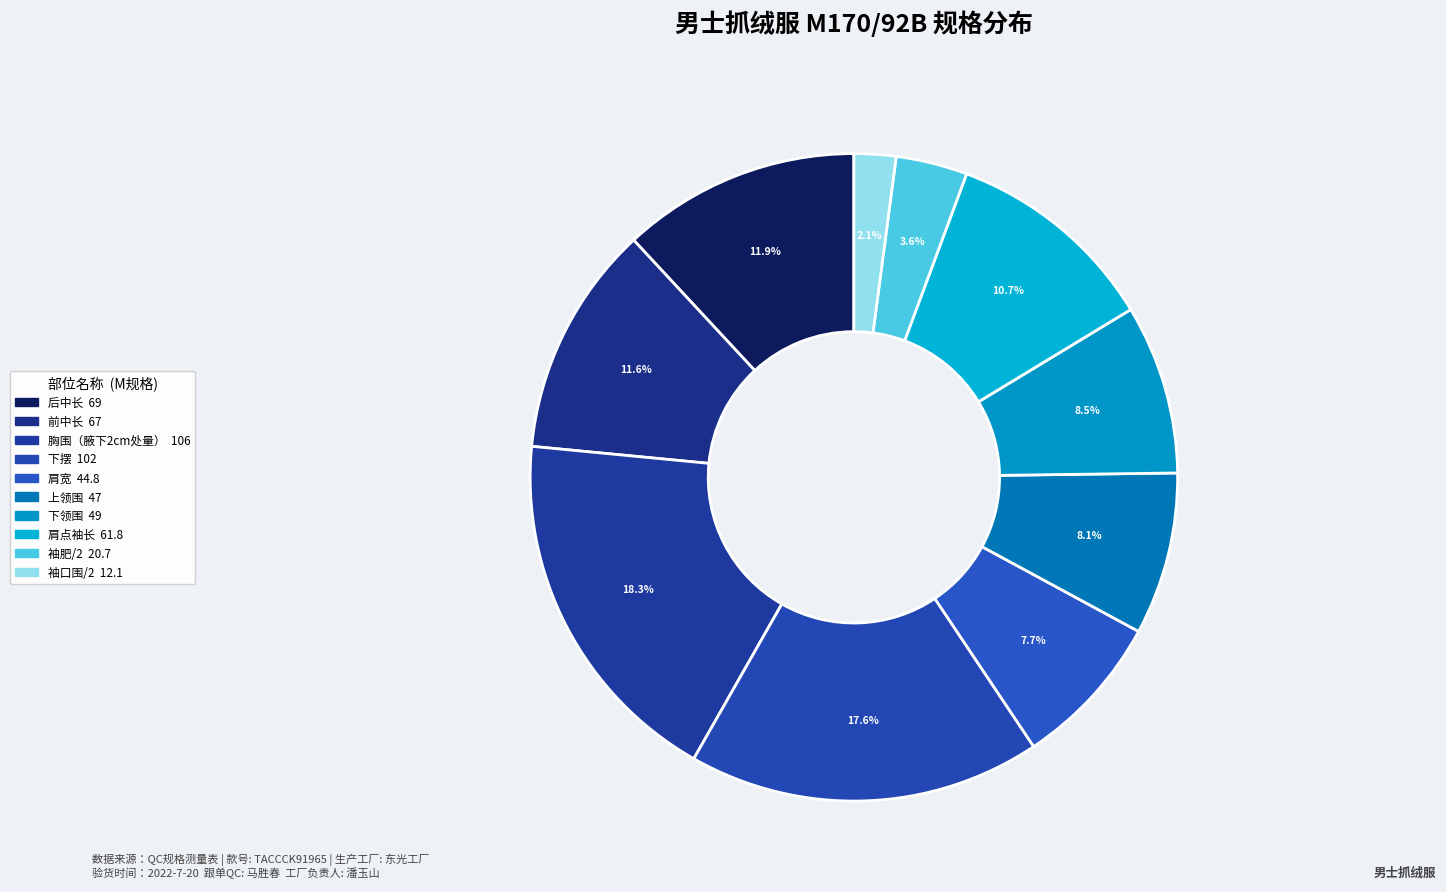

Rank the categories by value from highest to lowest.

胸围（腋下2cm处量）, 下摆, 后中长, 前中长, 肩点袖长, 下领围, 上领围, 肩宽, 袖肥/2, 袖口围/2